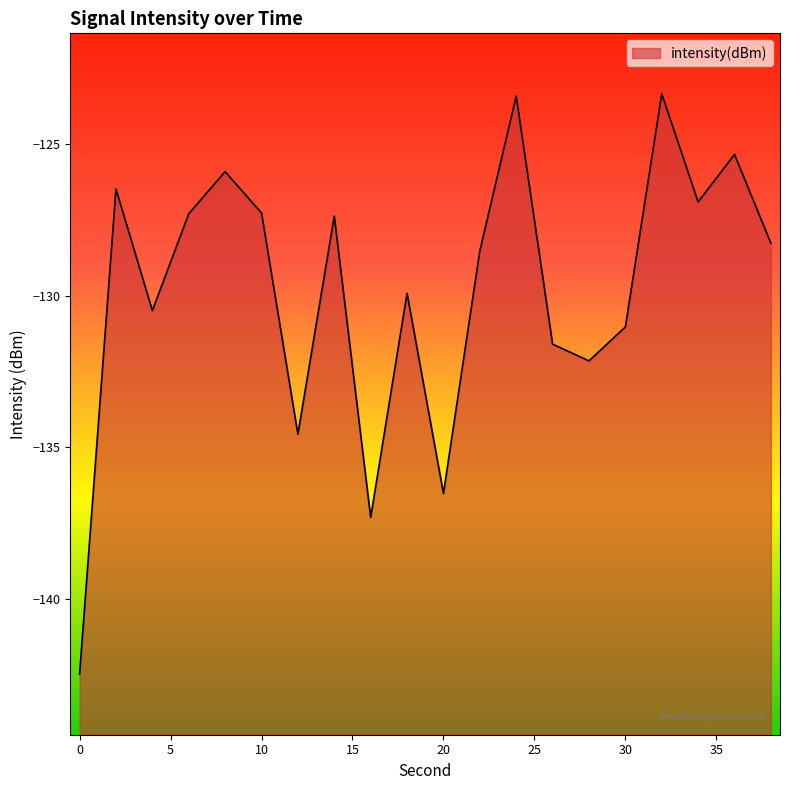

Is it true that the value at 0 is -247.0?

False